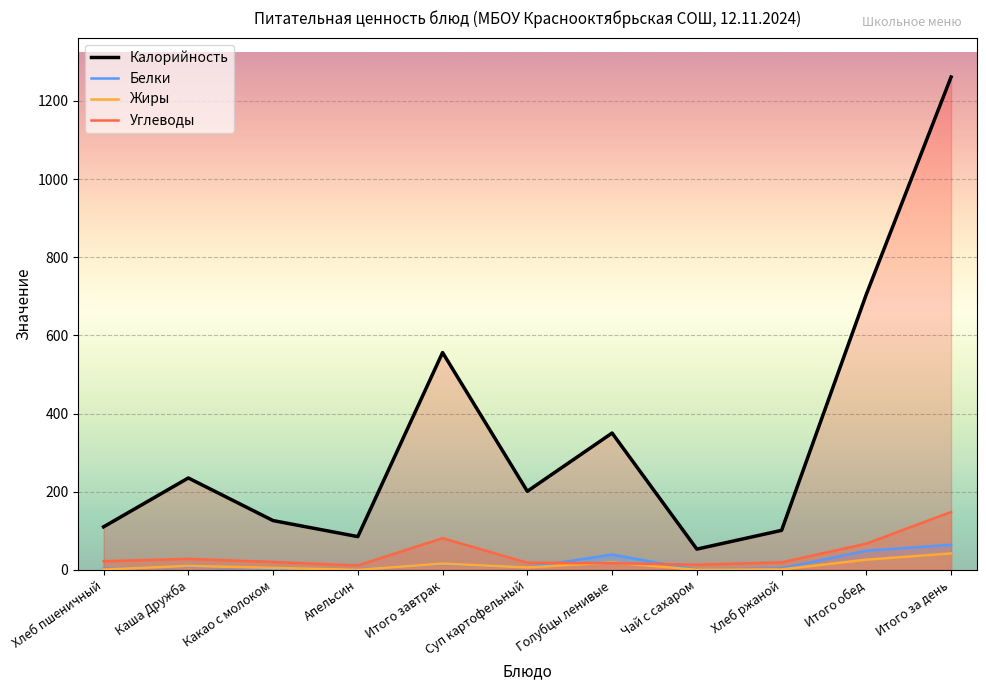

What is the highest value of the Углеводы series?

148